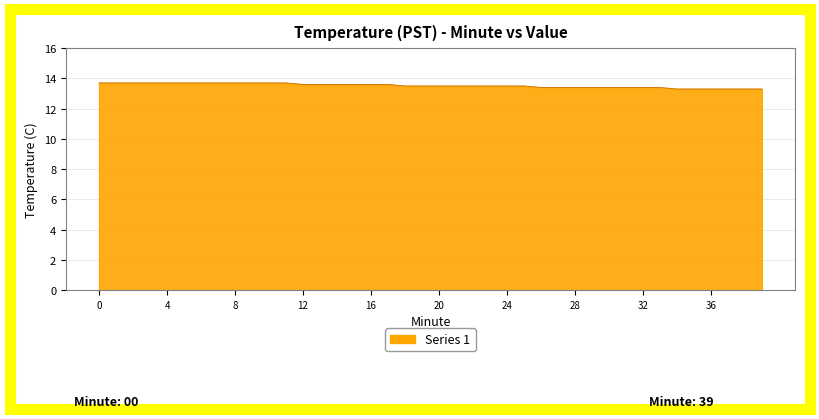

What is the difference between the maximum and minimum values?

0.4